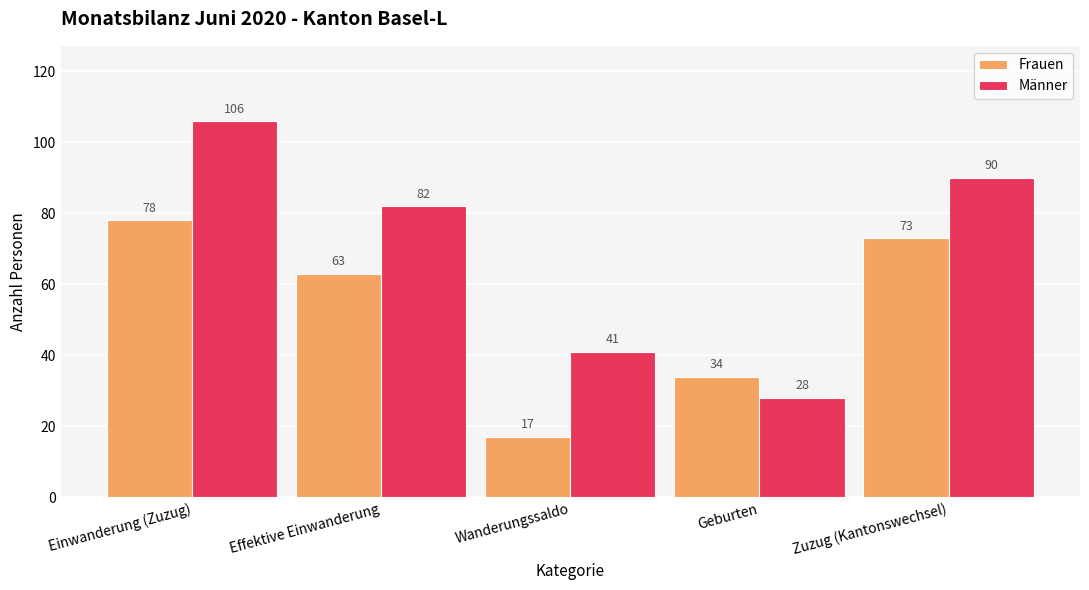

What is the difference between the maximum and second lowest values in the Männer series?

65